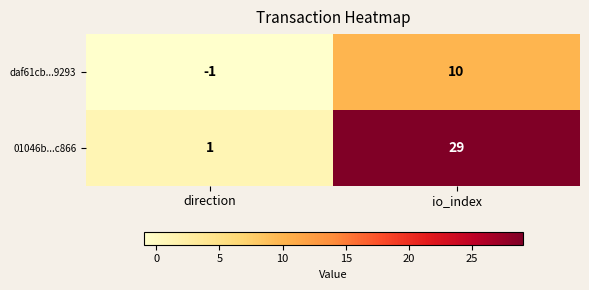

How many data points does each series have?

2